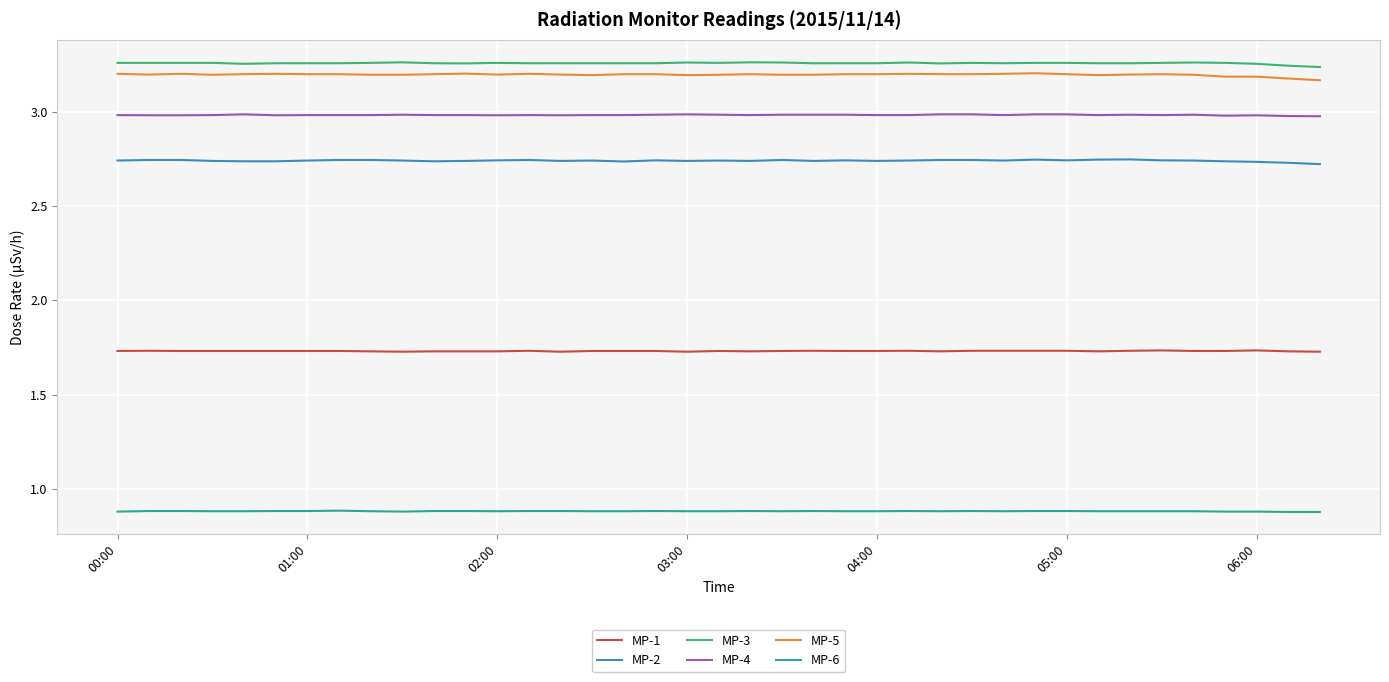

At how many categories does at least one series exceed 2?

39